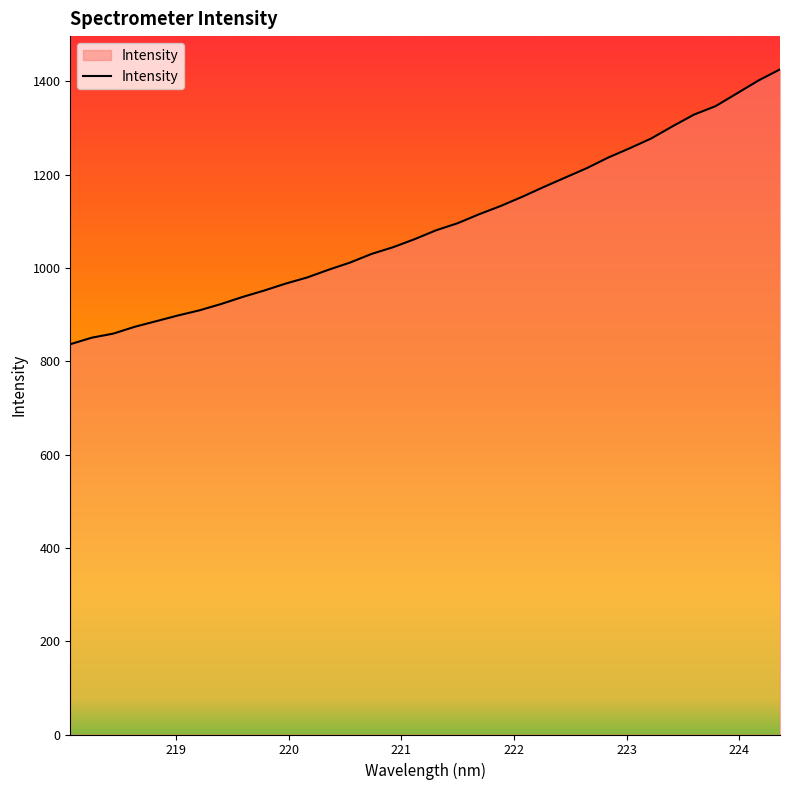

What is the difference between the maximum and minimum values?

589.2